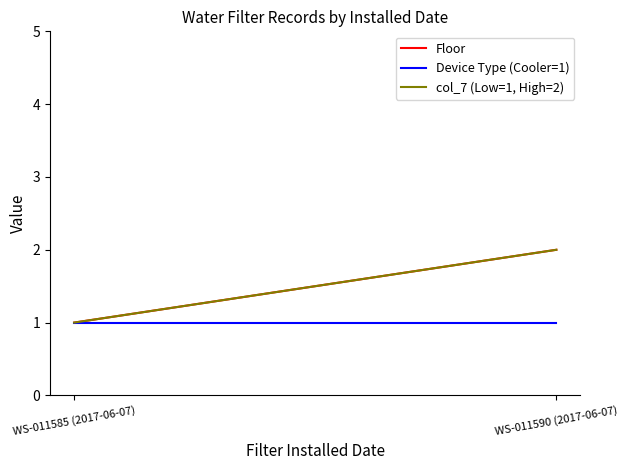

What is the label of the 2nd point from the left?

WS-011590 (2017-06-07)